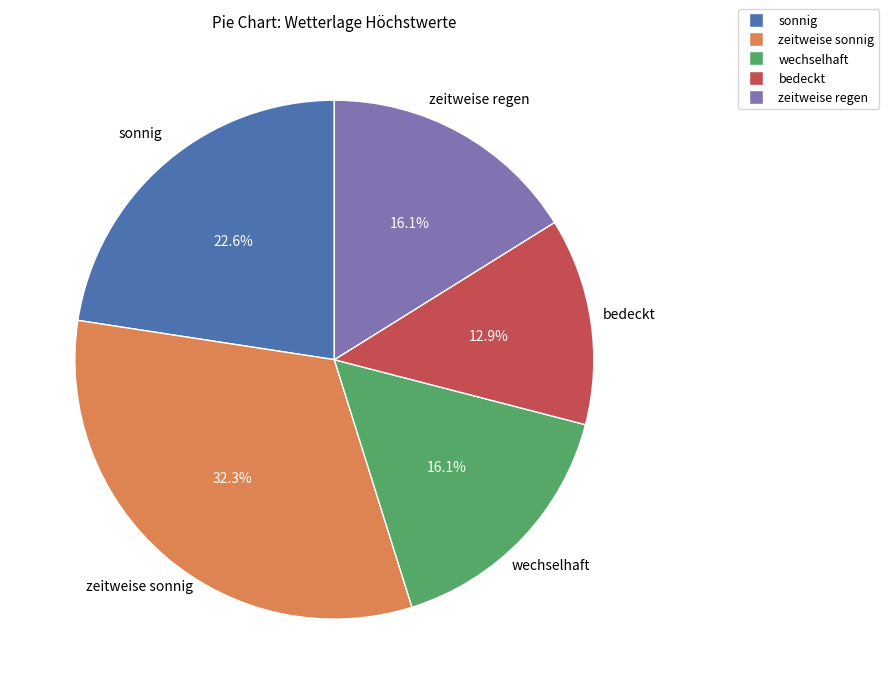

How many segments does this pie chart have?

5